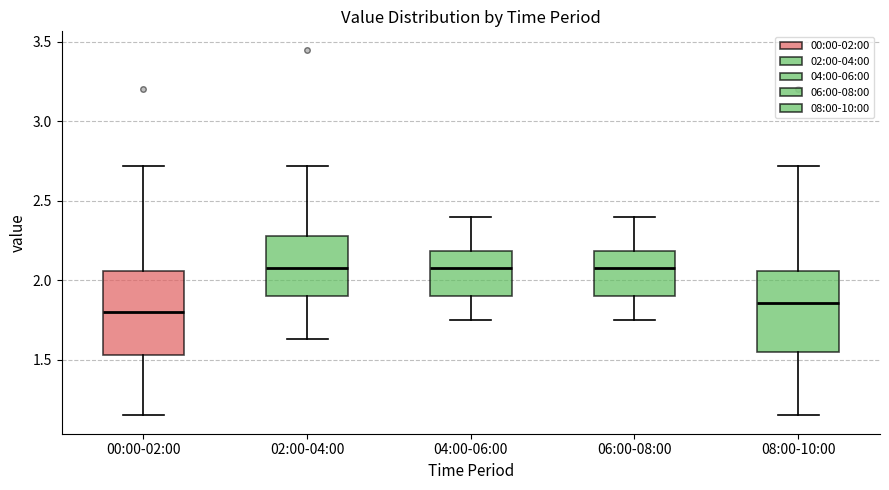

Where is the lower edge of the box for 00:00-02:00 on the y-axis? The values are not printed on the chart, so give them approximately, as read against the axis.

1.55